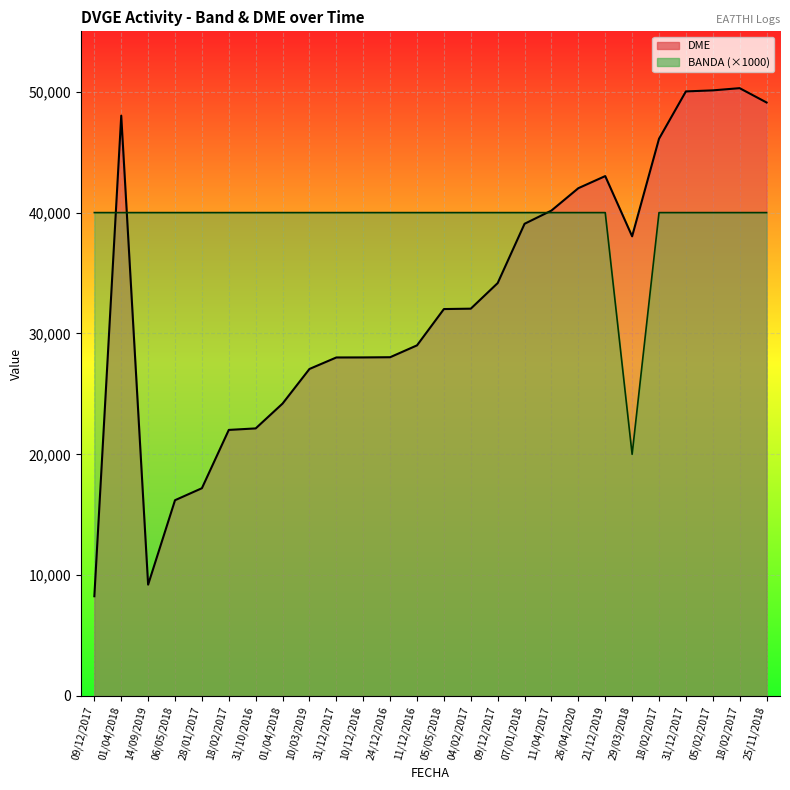

Reading left to right, transcribe all the data shown in this chart.

BANDA: 40000	40000	40000	40000	40000	40000	40000	40000	40000	40000	40000	40000	40000	40000	40000	40000	40000	40000	40000	40000	20000	40000	40000	40000	40000	40000
DME_numeric: 8255	48023	9214	16202	17194	22018	22143	24198	27062	28013	28017	28033	29015	32019	32051	34168	39075	40170	42020	43022	38039	46109	50028	50115	50297	49112